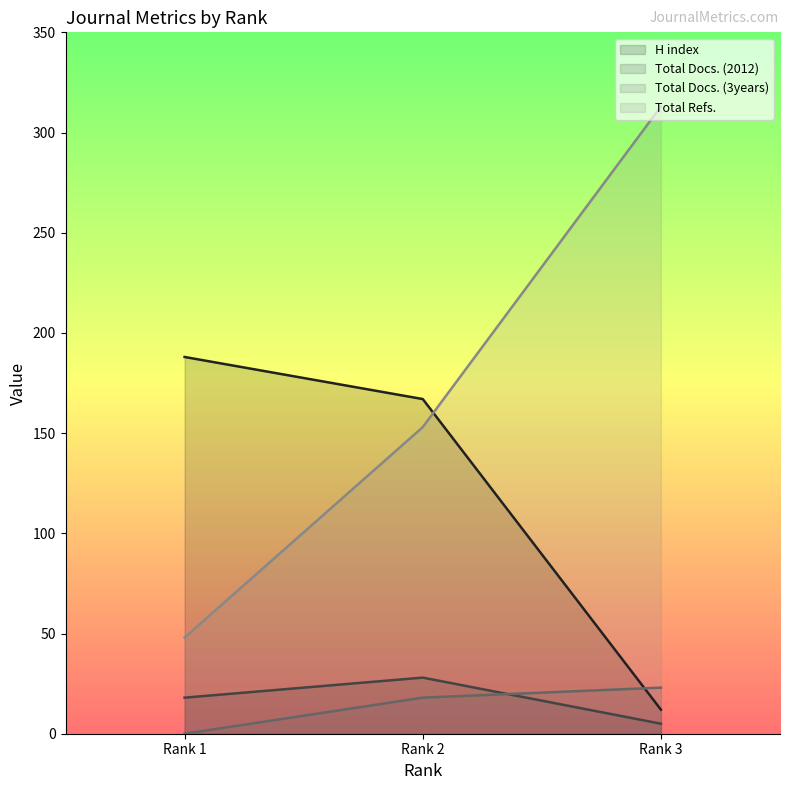

The Total Docs. (3years) series shows 23 at Rank 3. True or false?

True